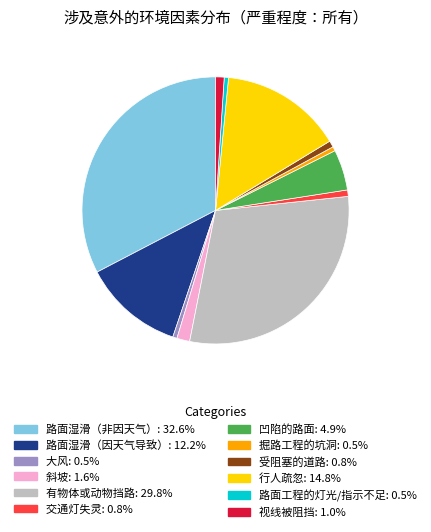

Count the number of slices in the pie.

12